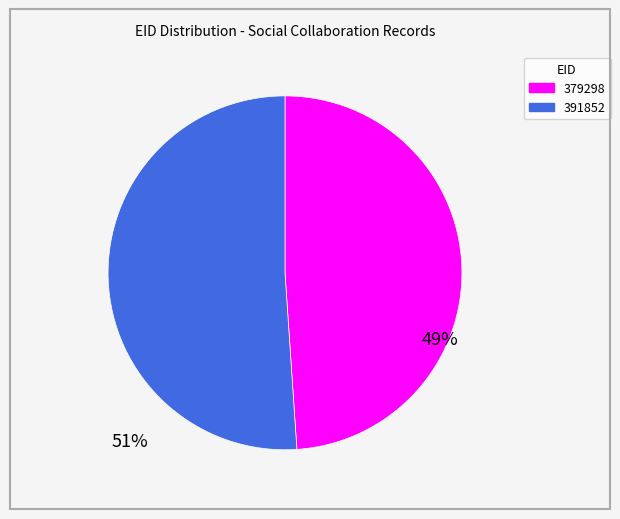

How many segments does this pie chart have?

2